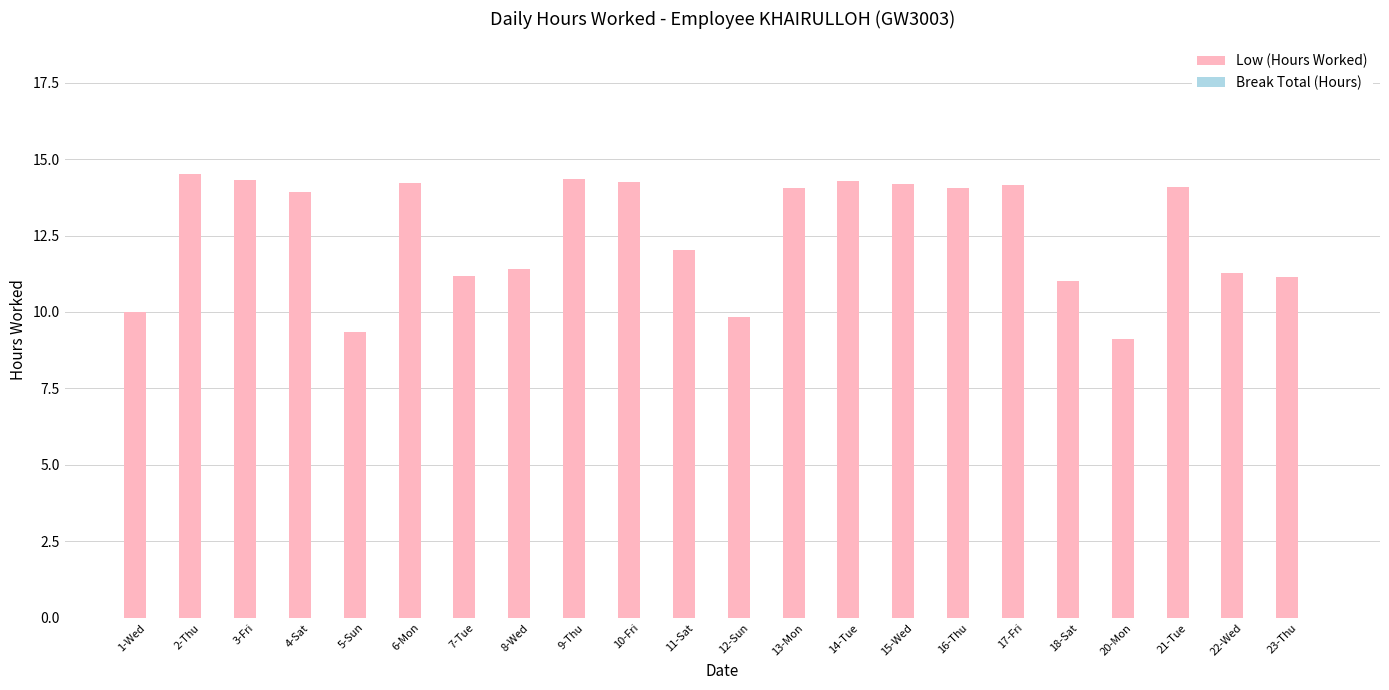

The chart shows a value of 14.3 at 10-Fri. True or false?

True